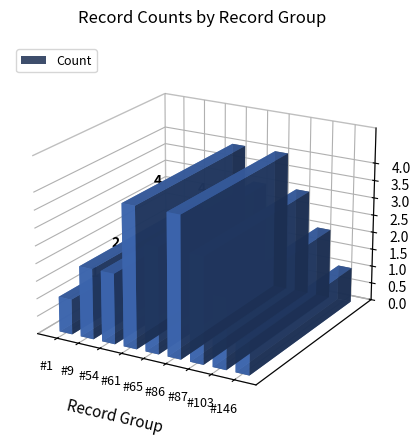

What is the sum of the values at #1 and #146?

2